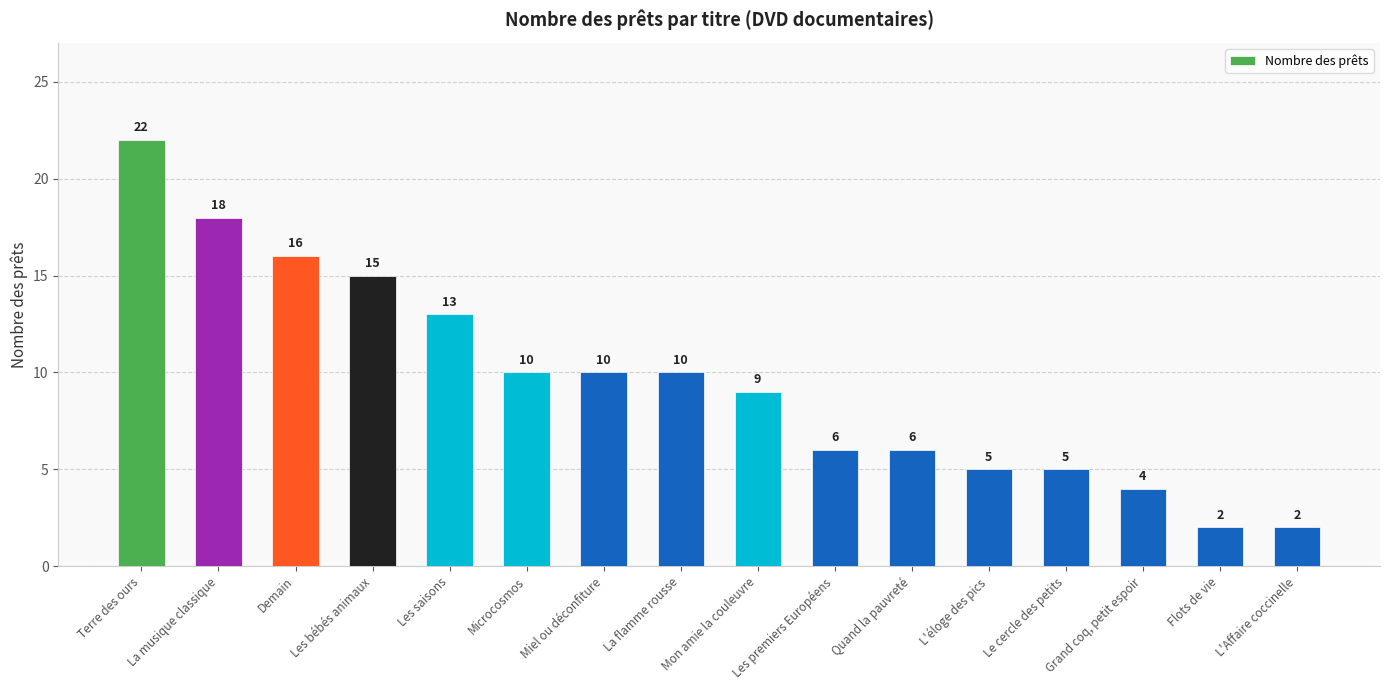

What is the difference between the values at L'éloge des pics and L'Affaire coccinelle?

3